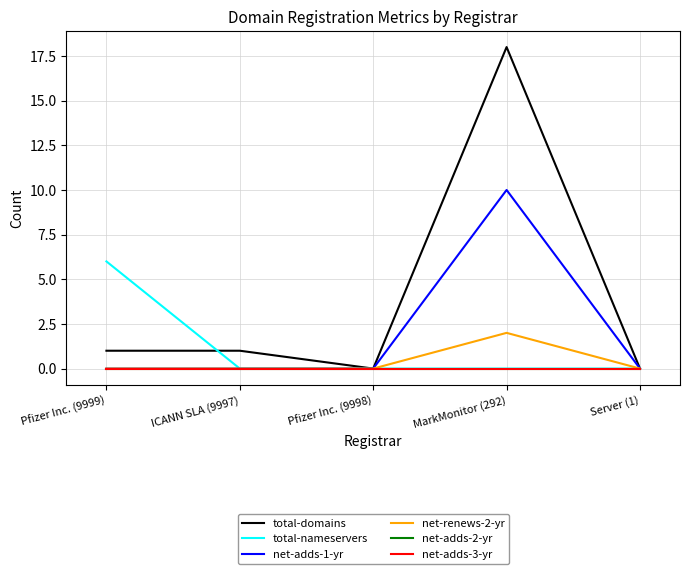

True or false: total-domains has a value of 0 at Pfizer Inc. (9999).

False